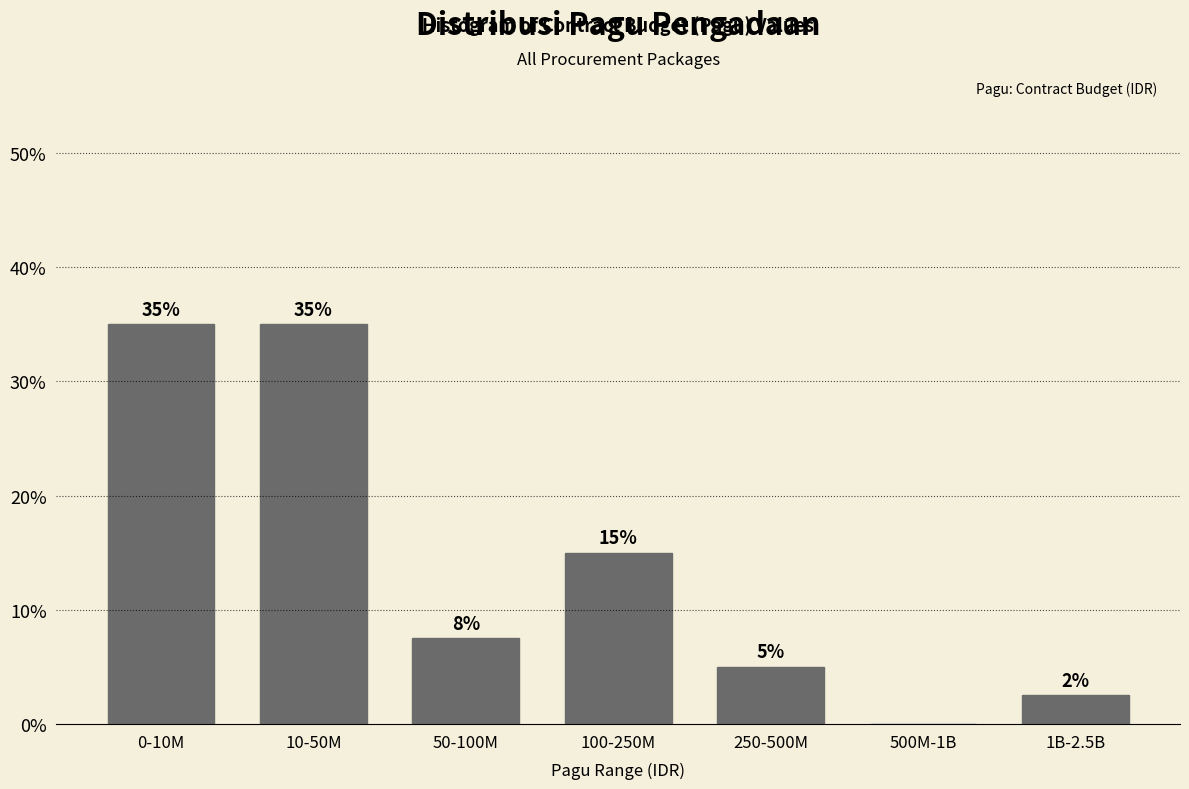

What is the greatest value displayed?

35.0